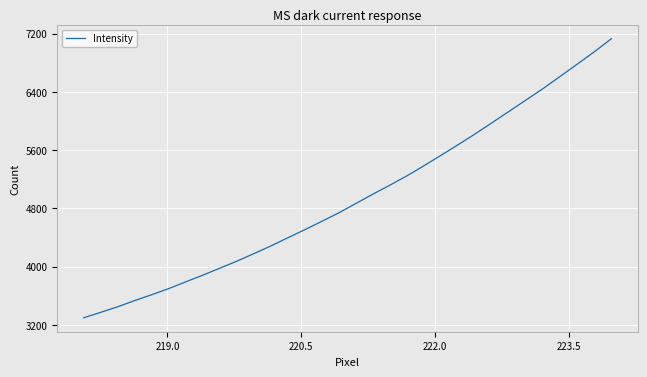

What is the greatest value displayed?

7129.5